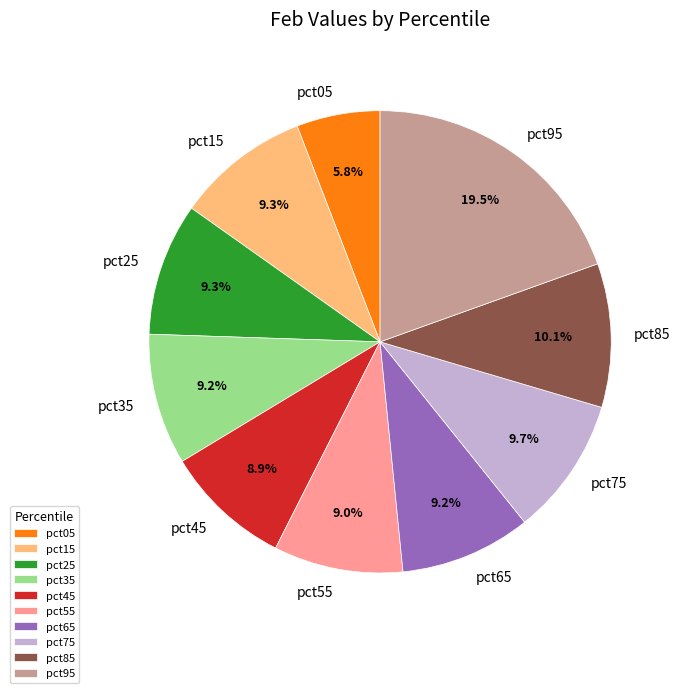

Does any single category account for the majority?

No